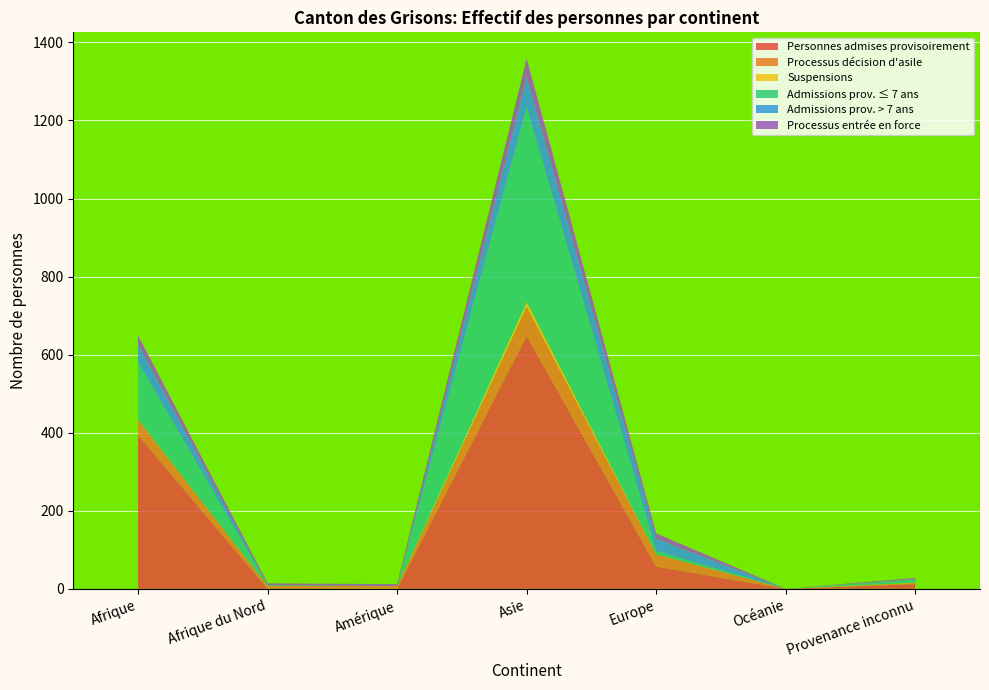

Reading right to left, list all the values displayed in this chart.

Personnes admises provisoirement: Provenance inconnu=12	Océanie=0	Europe=57	Asie=648	Amérique=0	Afrique du Nord=0	Afrique=394
Processus décision d'asile: Provenance inconnu=3	Océanie=0	Europe=31	Asie=76	Amérique=7	Afrique du Nord=7	Afrique=38
Suspensions: Provenance inconnu=1	Océanie=0	Europe=0	Asie=10	Amérique=0	Afrique du Nord=0	Afrique=1
Admissions prov. ≤ 7 ans: Provenance inconnu=8	Océanie=0	Europe=9	Asie=501	Amérique=0	Afrique du Nord=2	Afrique=148
Admissions prov. > 7 ans: Provenance inconnu=1	Océanie=0	Europe=31	Asie=76	Amérique=0	Afrique du Nord=0	Afrique=45
Processus entrée en force: Provenance inconnu=3	Océanie=0	Europe=14	Asie=47	Amérique=5	Afrique du Nord=5	Afrique=23